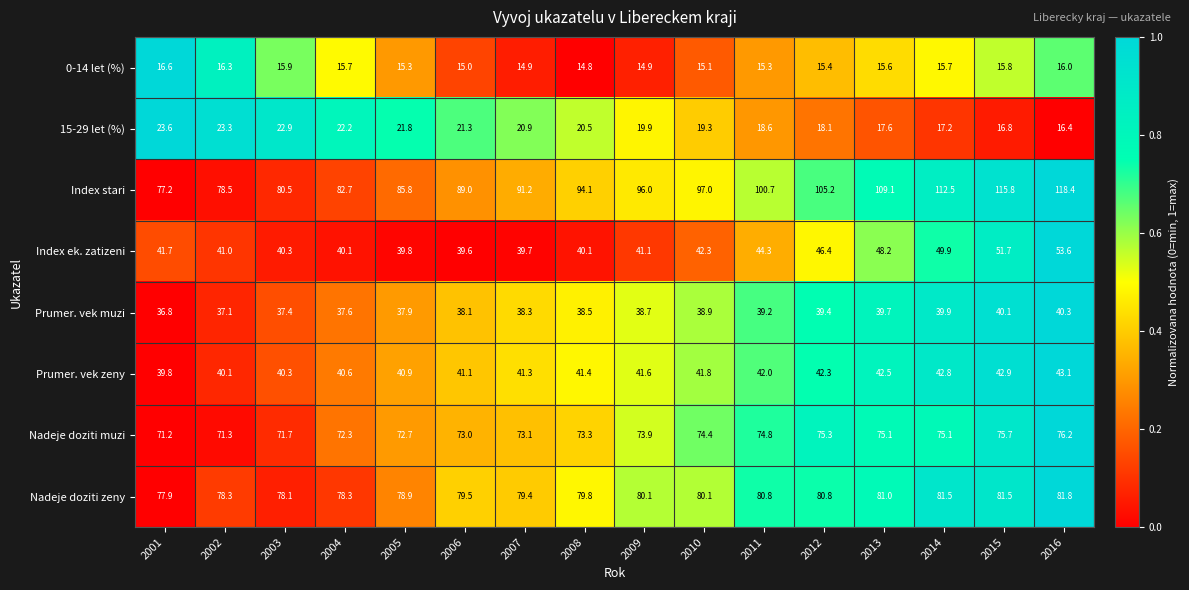

Which category has the lowest value across all series?

2008